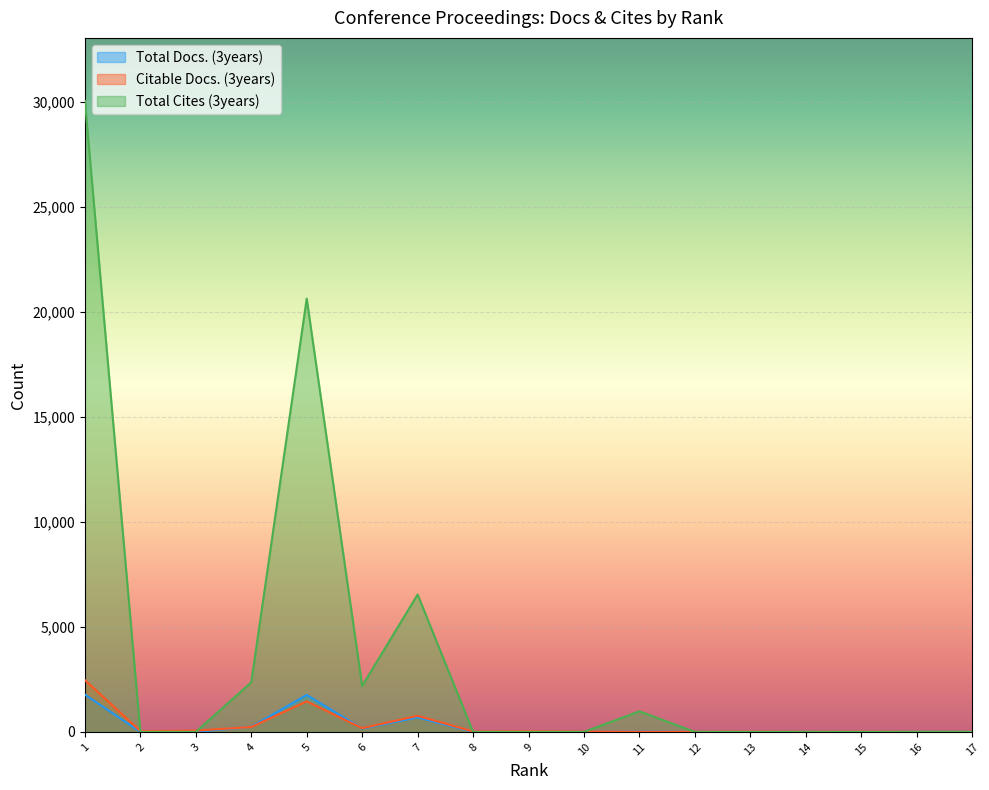

The Total Cites (3years) series shows 0 at 17. True or false?

True